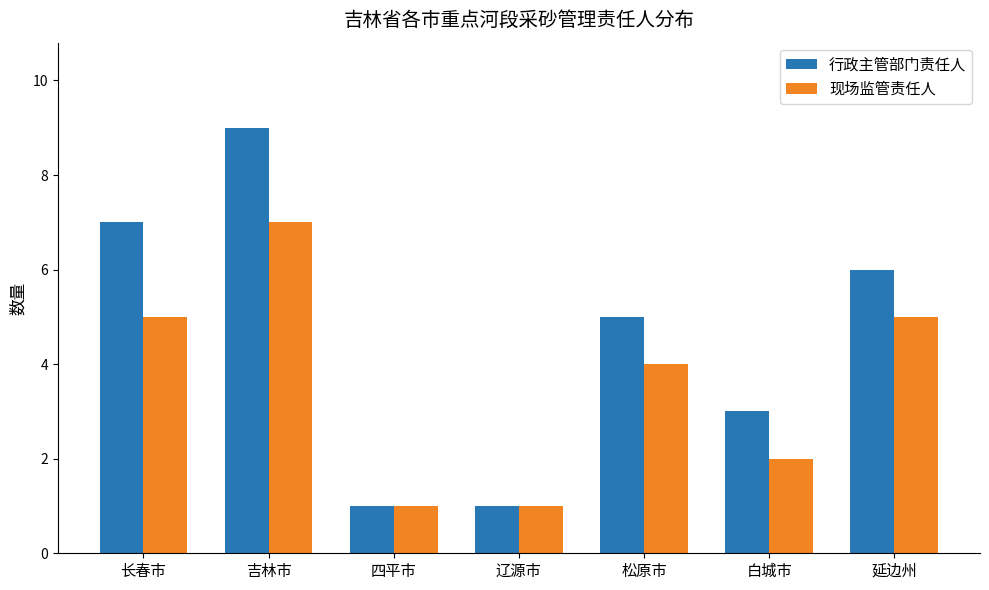

Is the value of 现场监管责任人 at 白城市 greater than the value of 行政主管部门责任人 at 四平市?

Yes